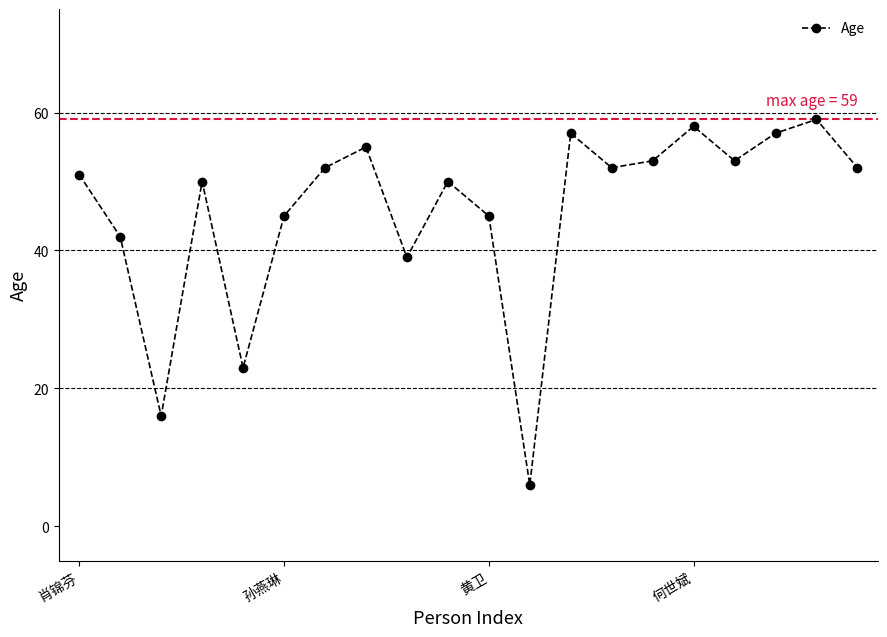

True or false: there are more than 0 points higher than both neighbors.

True